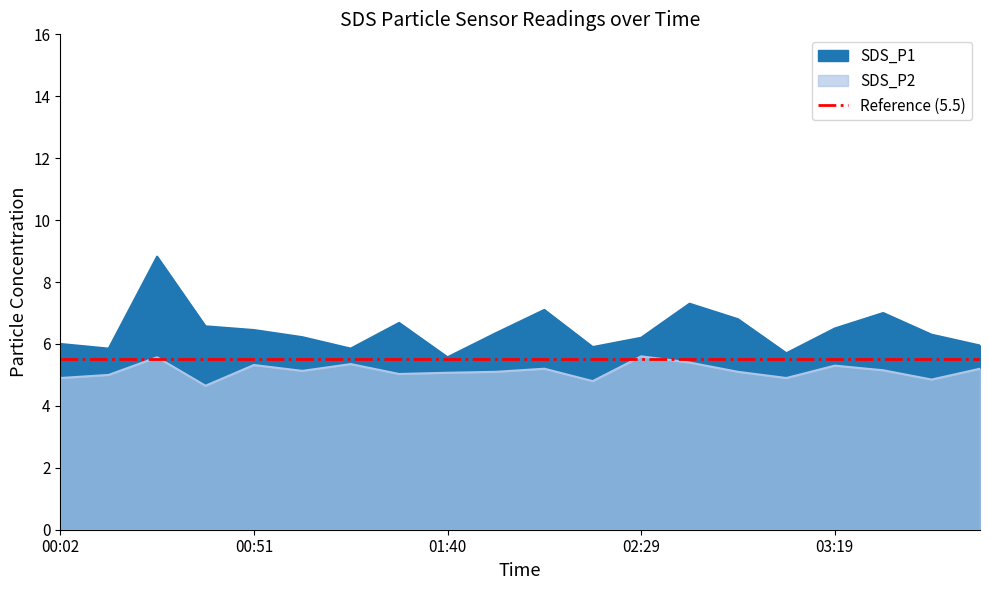

Which series has the largest range (max minus min)?

SDS_P1